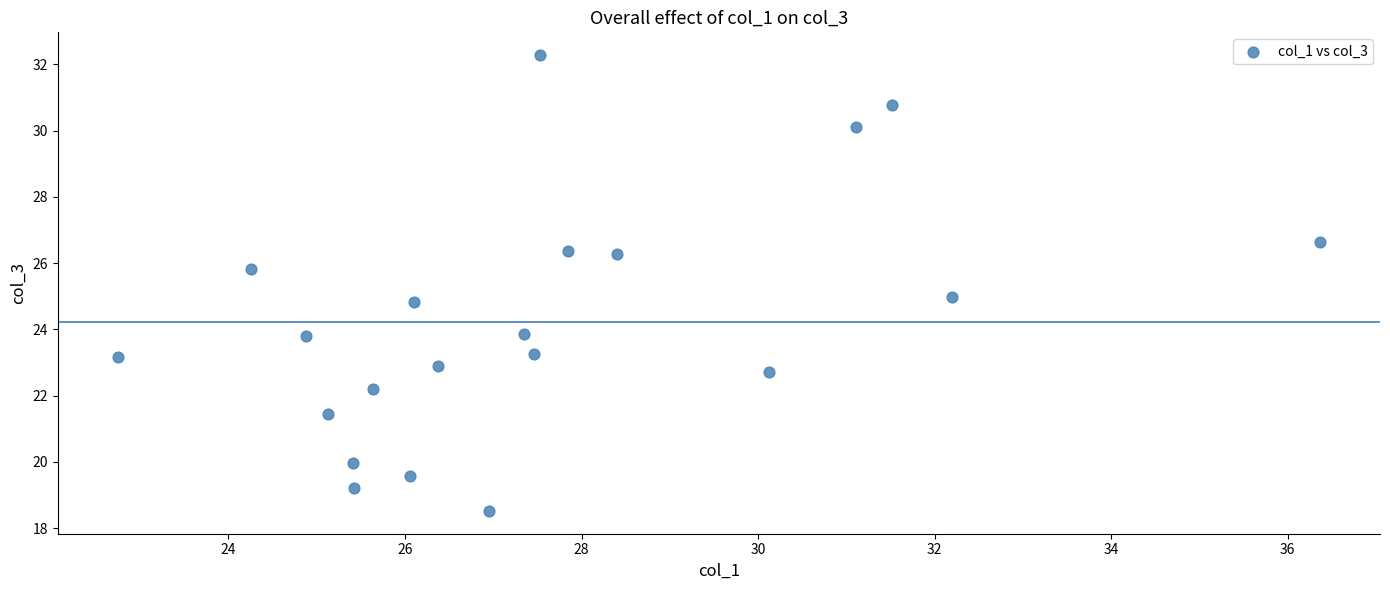

What is the range of Y values (max minus min)?

13.8